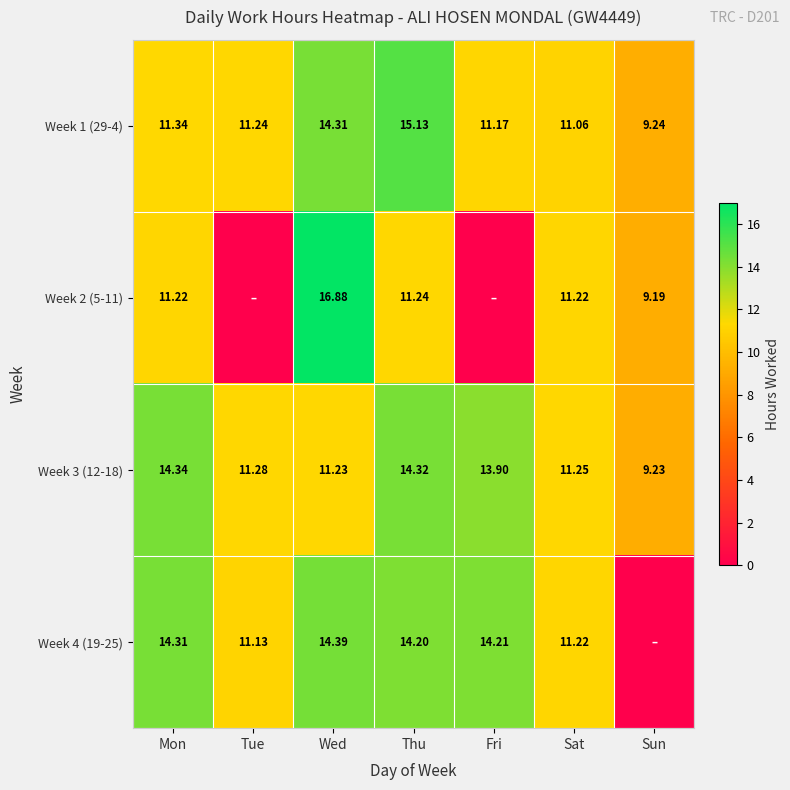

At which label is Week 3 (12-18) closest to 11?

Wed